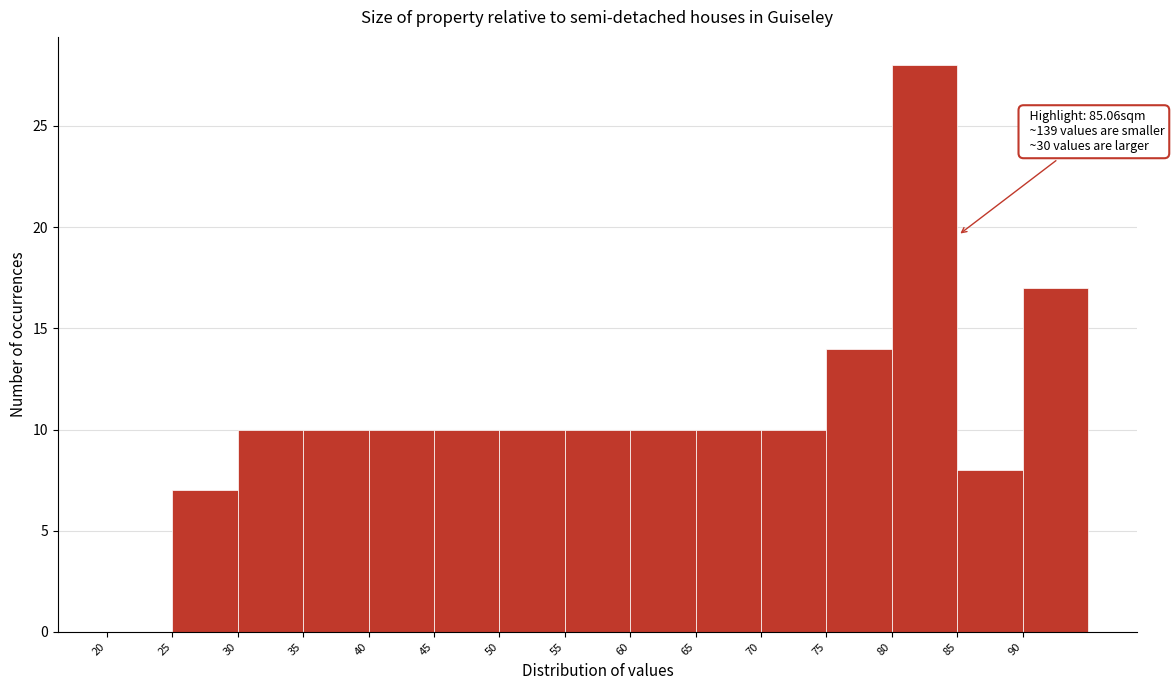

Which range on the x-axis has the tallest bar?

80 to 85